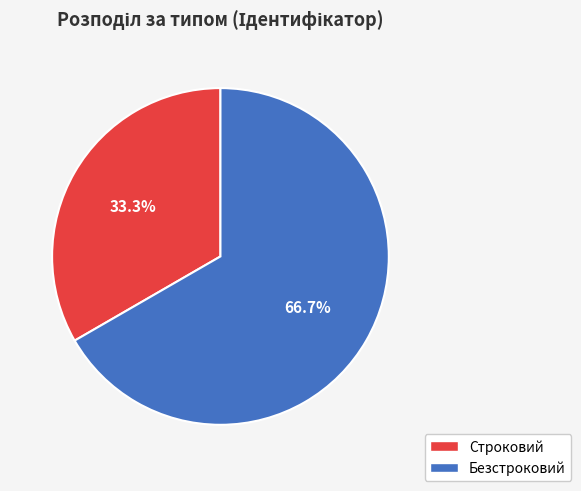

To the nearest percent, what portion does Строковий represent?

33%